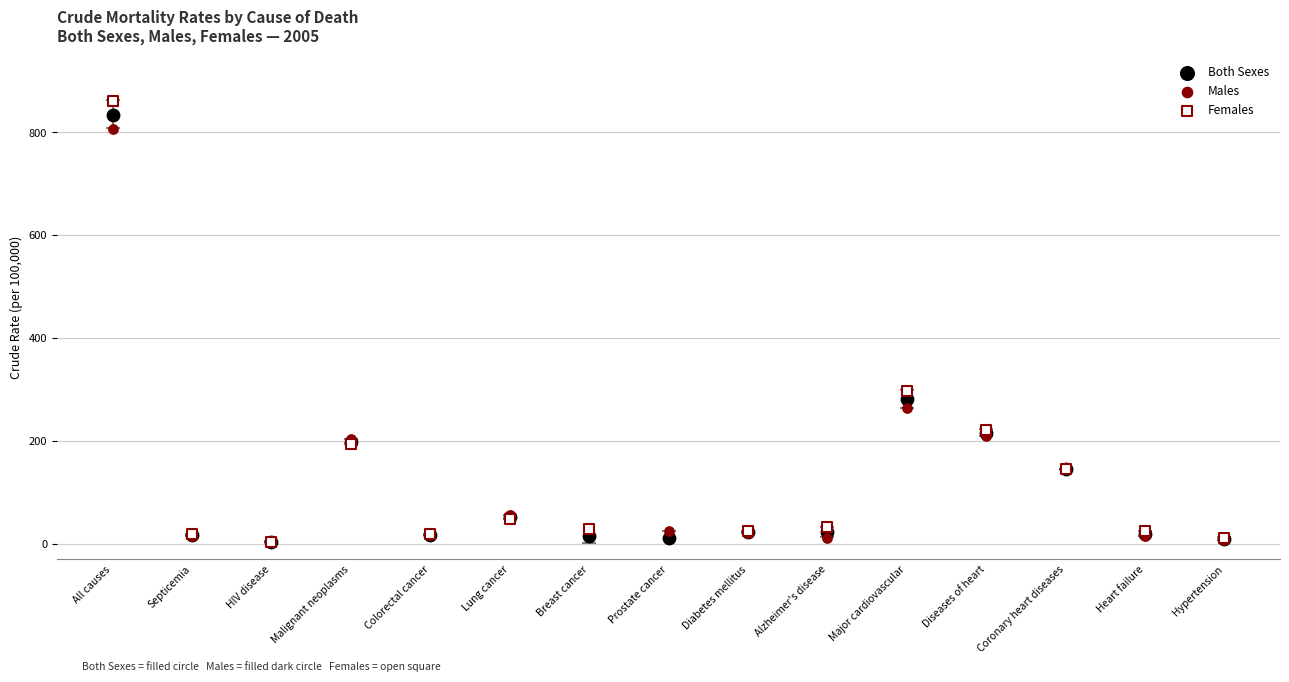

Which series has the widest spread of Y values?

Females